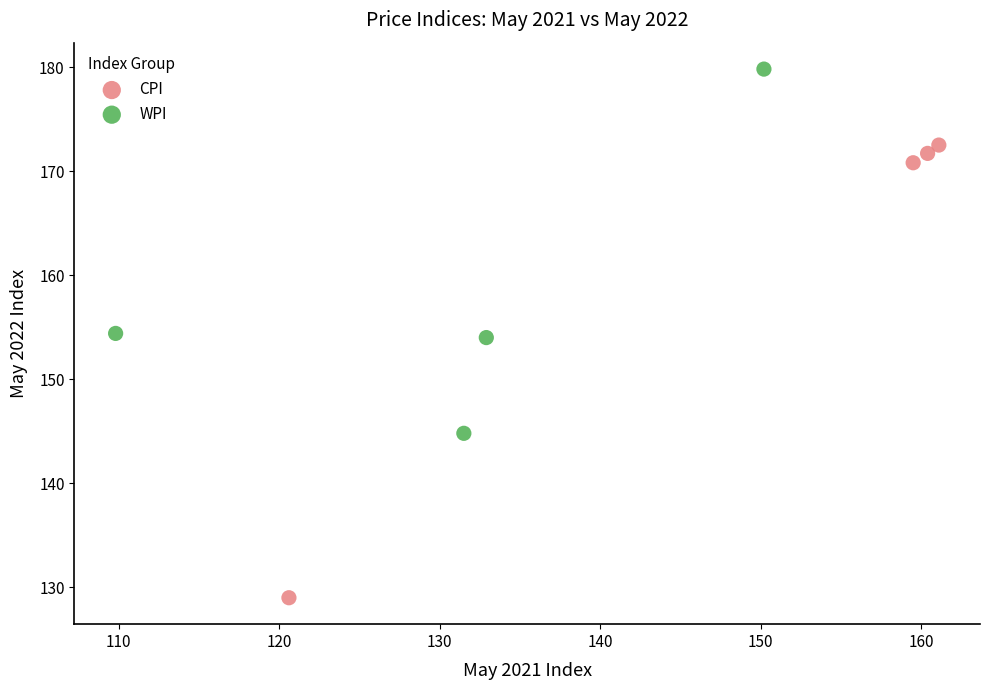

Which series reaches the maximum Y coordinate?

WPI